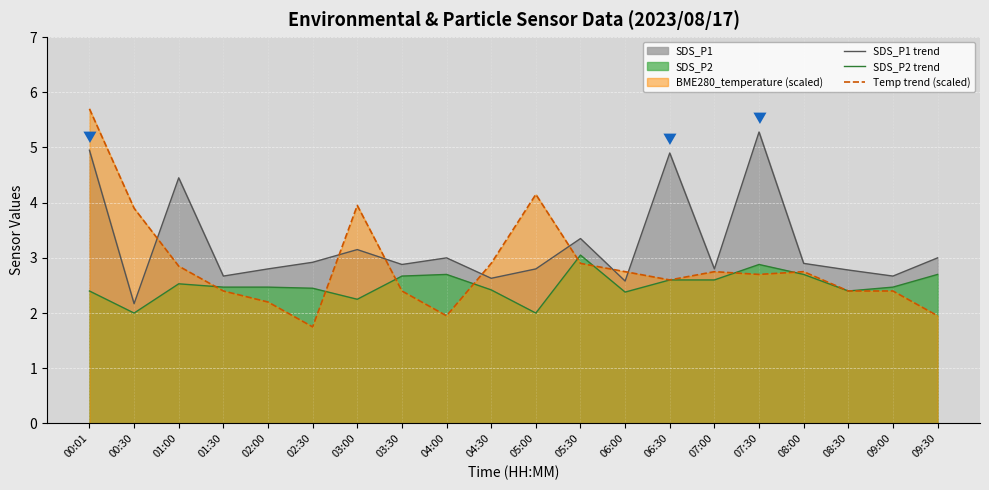

What is the label of the 20th point from the left?

09:30